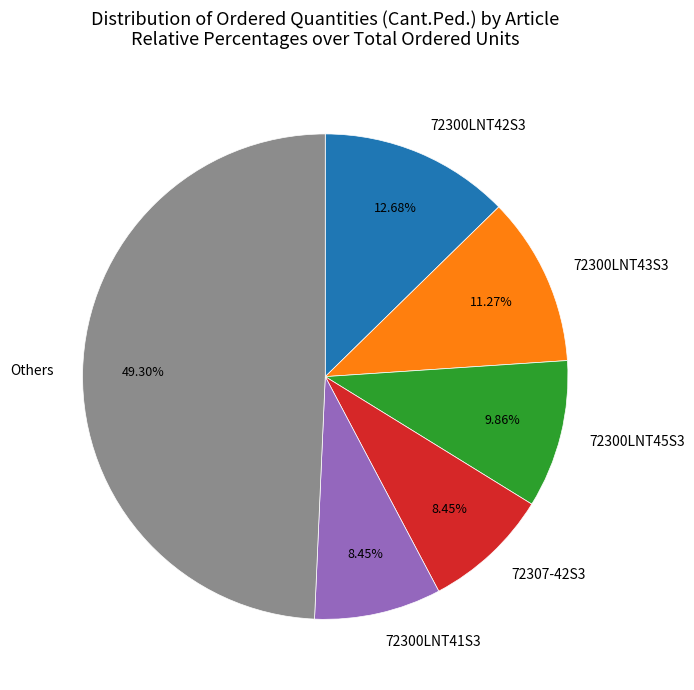

True or false: 72300LNT42S3 accounts for 13% of the total.

True